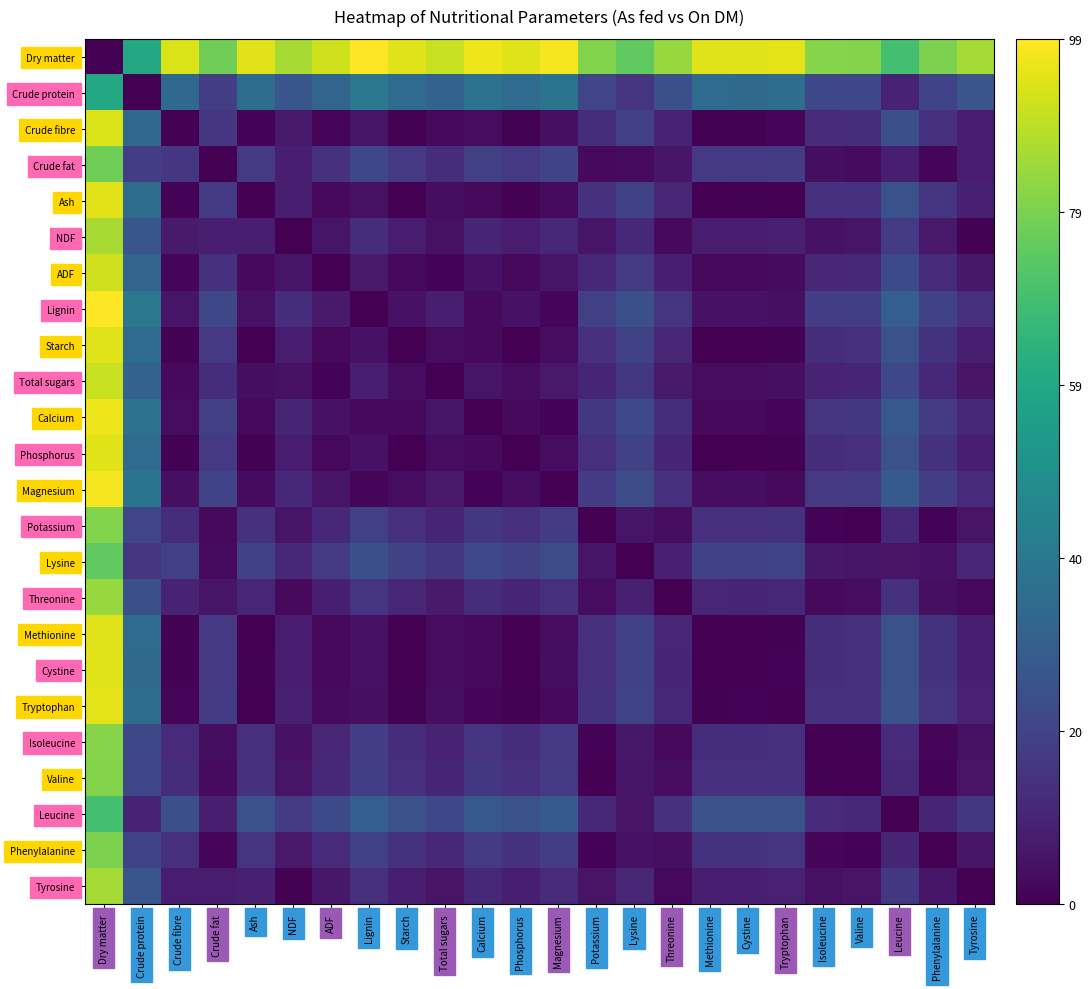

What is the spread (max minus min) of values at Lysine?

74.9